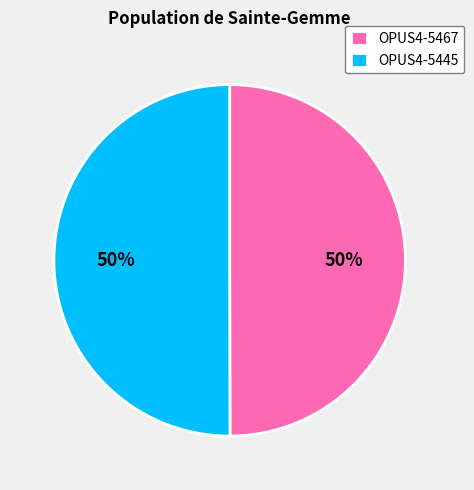

The OPUS4-5467 slice represents 59% of the pie. True or false?

False